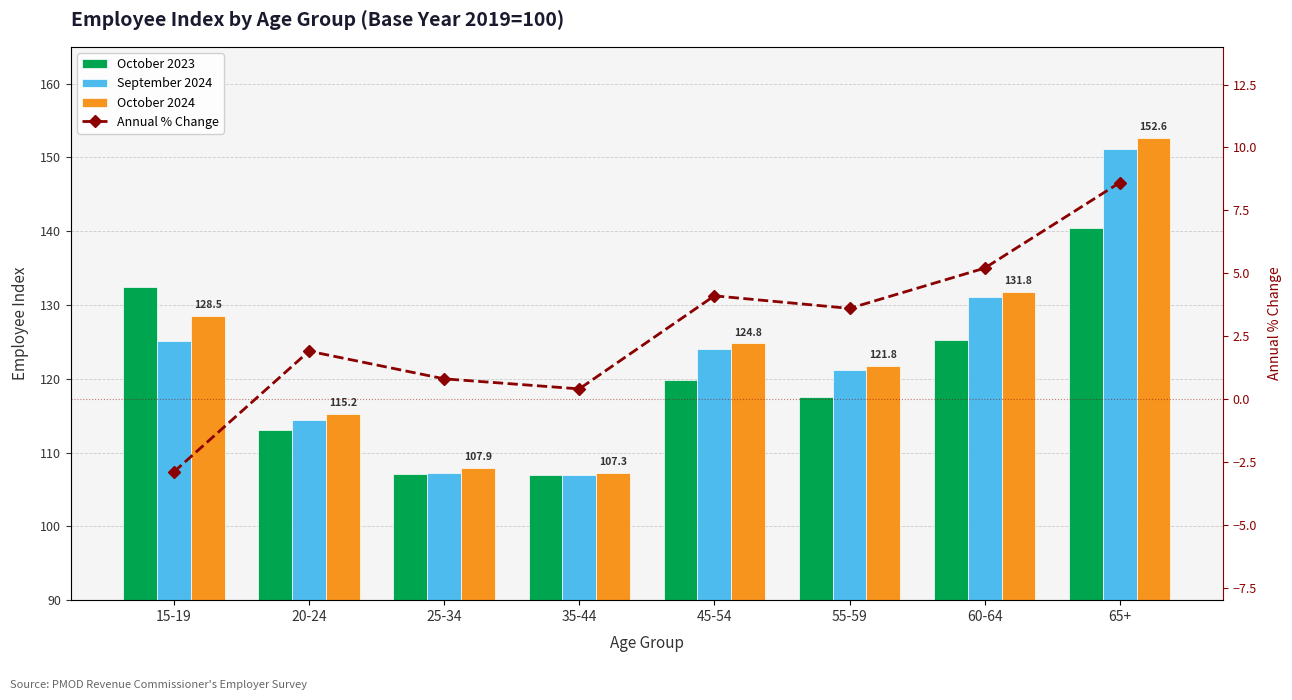

What is the difference between the maximum and minimum values in the Annual % Change series?

11.5